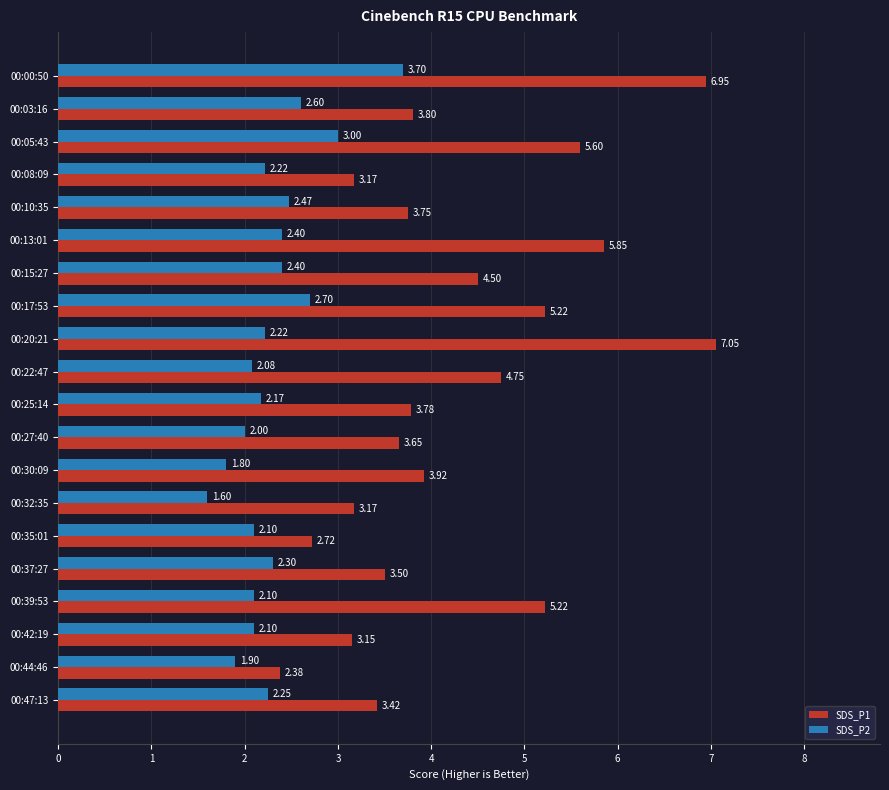

At which category does the chart reach its minimum across all series?

00:32:35